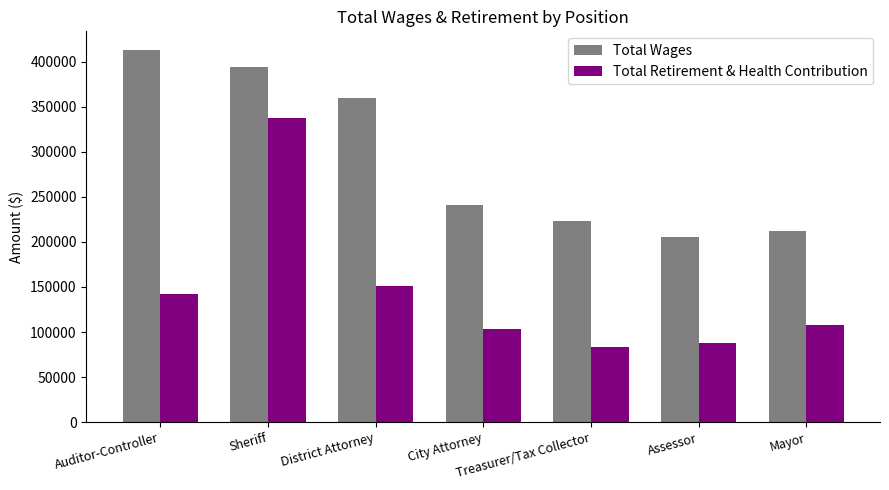

How many values in the Total Retirement & Health Contribution series are below 107757?

3